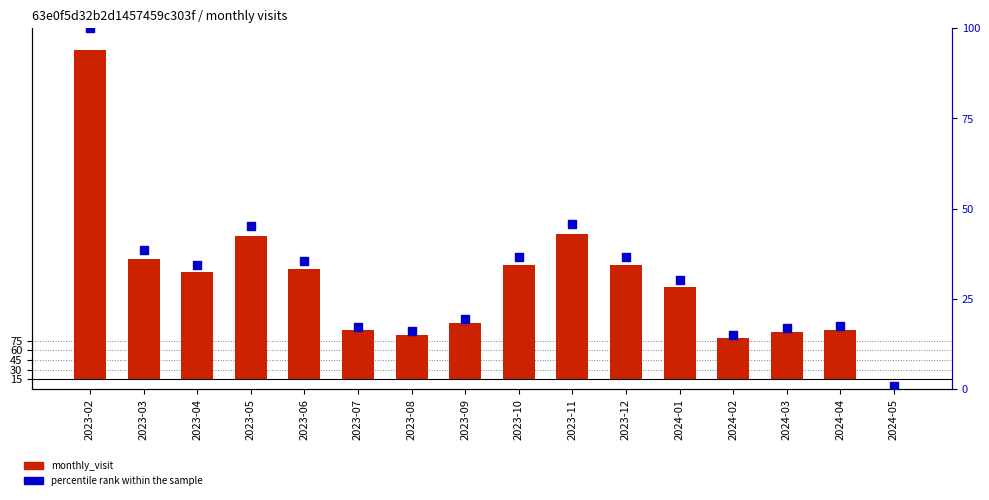

Which series has the largest total across all categories?

monthly_visit